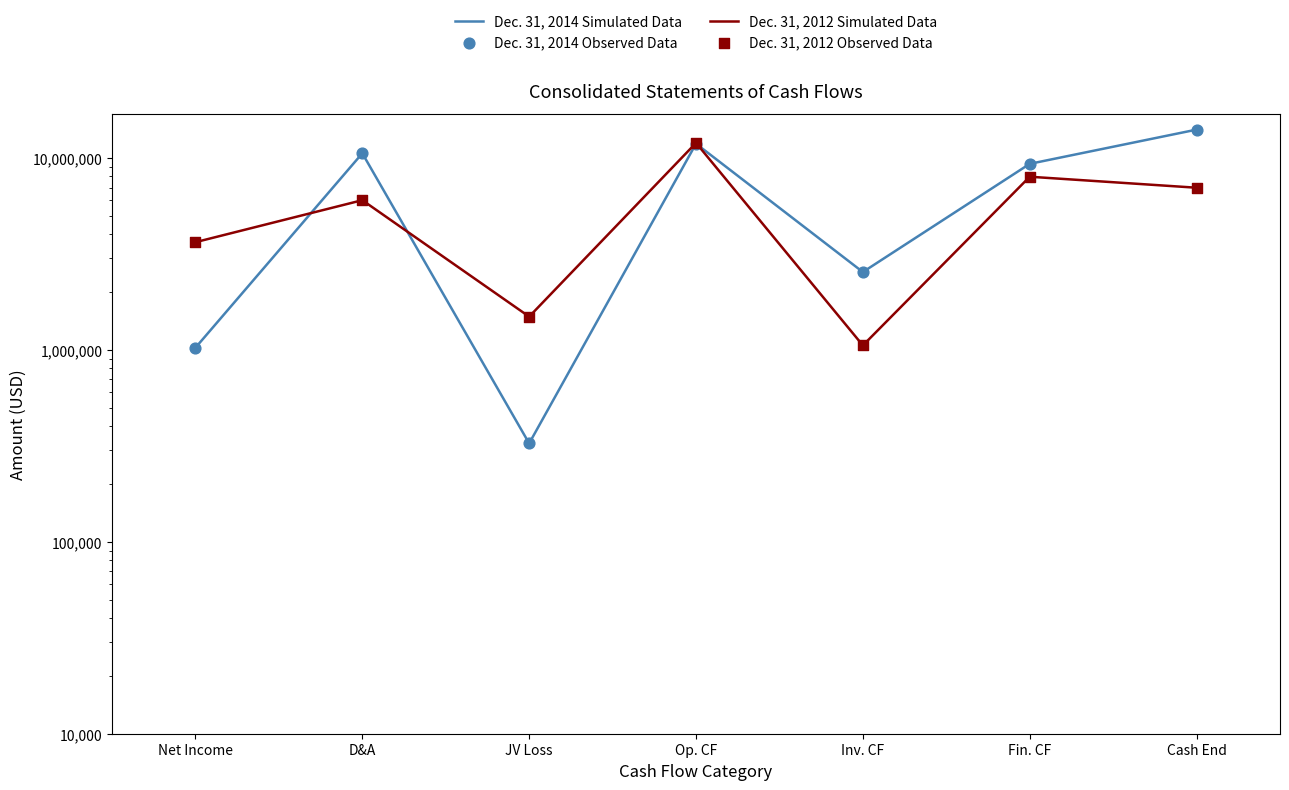

Which series contains the lowest Y value?

Dec. 31, 2014 Simulated Data